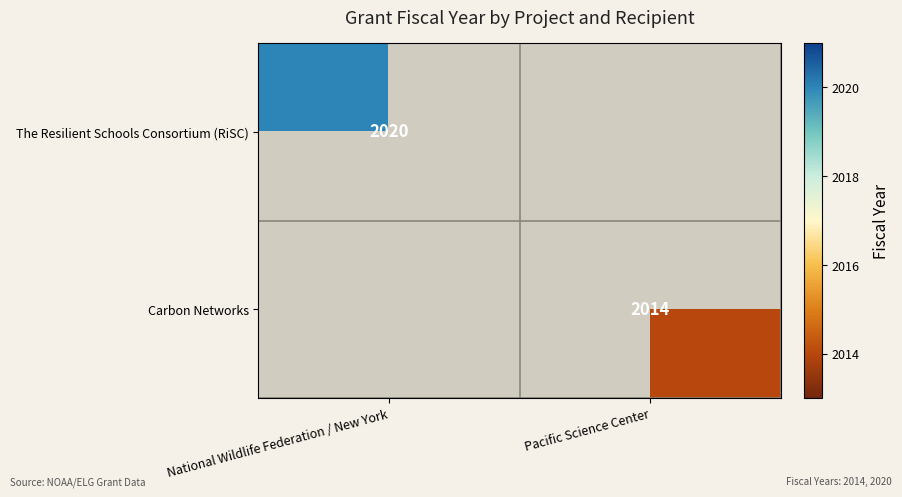

How many distinct data groups are displayed?

2